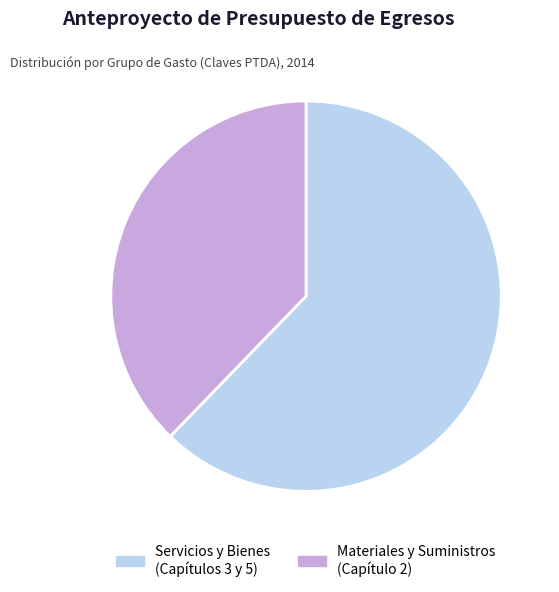

Is the sum of Materiales y Suministros (Capítulo 2) and Servicios y Bienes (Capítulos 3 y 5) greater than half?

Yes